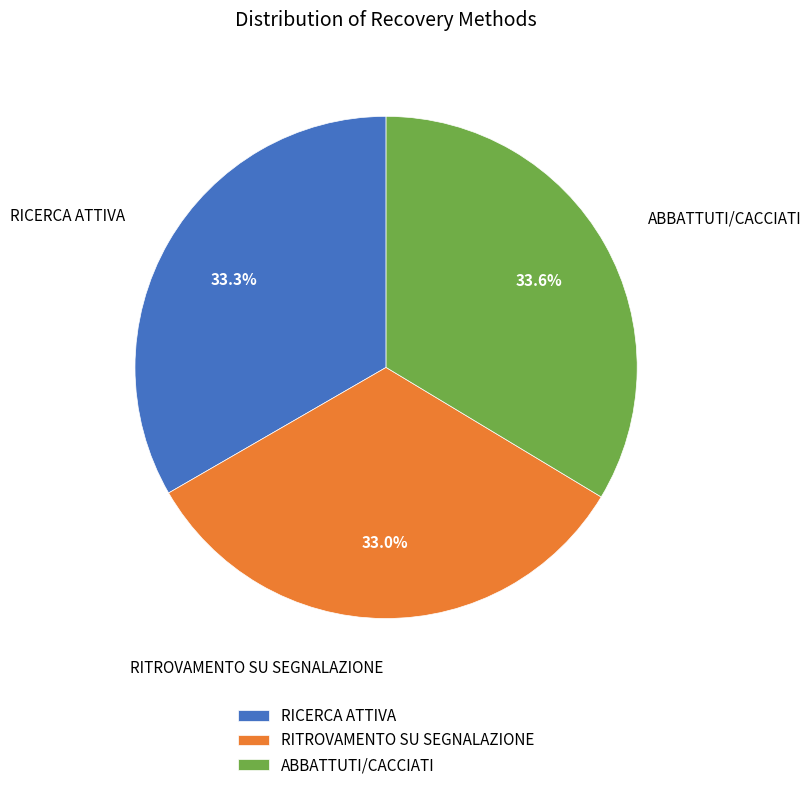

Approximately how many times larger is the value at ABBATTUTI/CACCIATI compared to RITROVAMENTO SU SEGNALAZIONE?

1.0